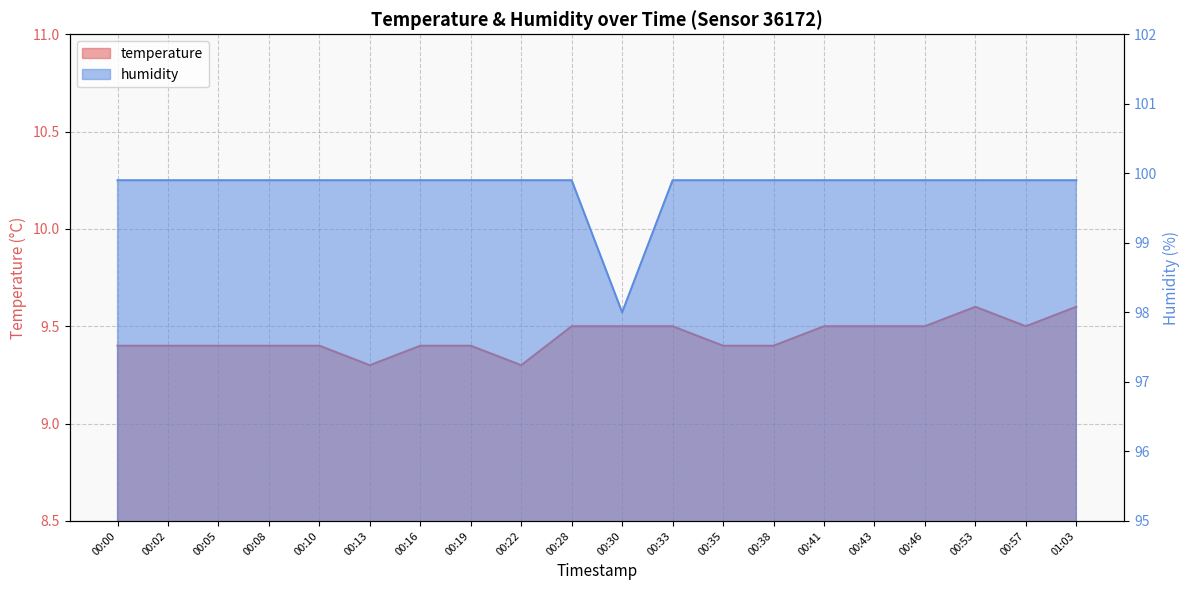

In humidity, how many points are lower than both neighbors (excluding endpoints)?

1